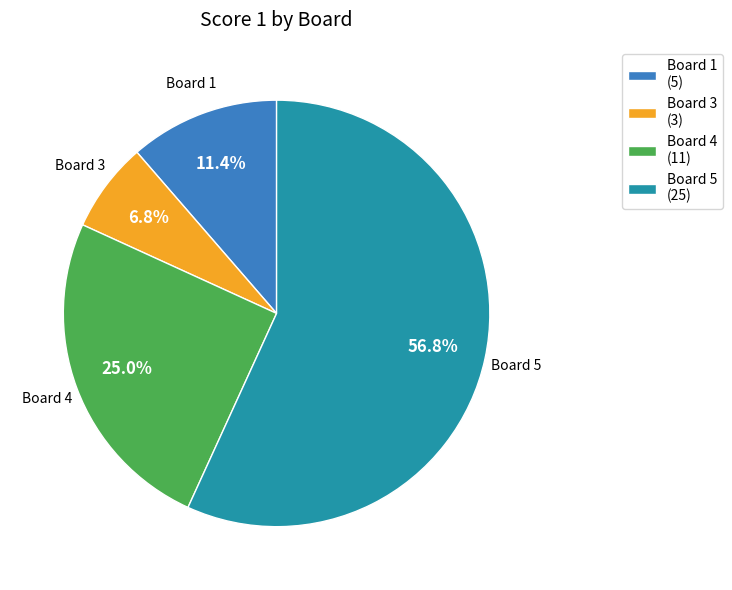

Between Board 1 (5) and Board 4 (11), which is larger?

Board 4 (11)